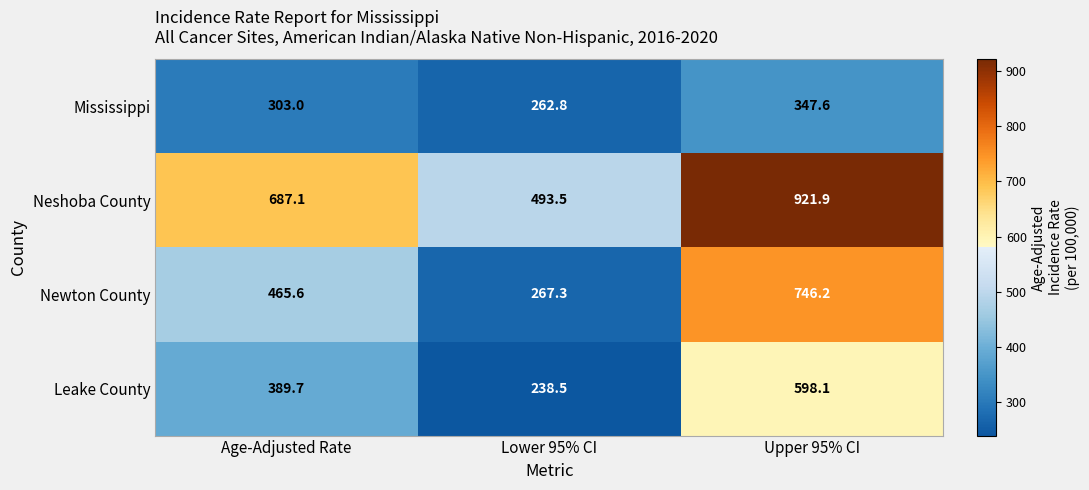

Reading left to right, list all the values displayed in this chart.

Mississippi: Age-Adjusted Rate=303.0	Lower 95% CI=262.8	Upper 95% CI=347.6
Neshoba County: Age-Adjusted Rate=687.1	Lower 95% CI=493.5	Upper 95% CI=921.9
Newton County: Age-Adjusted Rate=465.6	Lower 95% CI=267.3	Upper 95% CI=746.2
Leake County: Age-Adjusted Rate=389.7	Lower 95% CI=238.5	Upper 95% CI=598.1